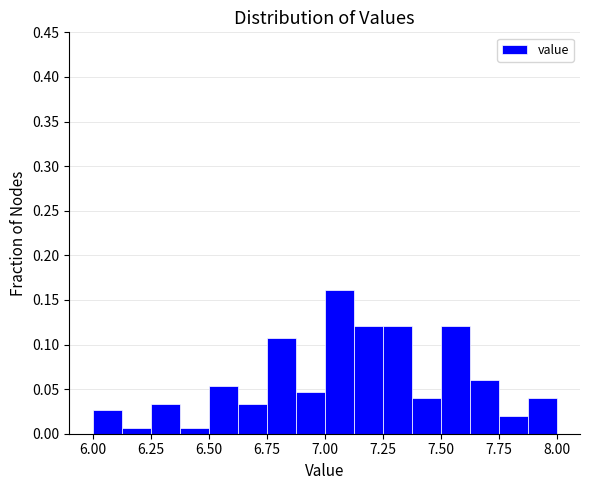

Read against the x-axis, roughly where is the centre of the tallest bar?

7.05